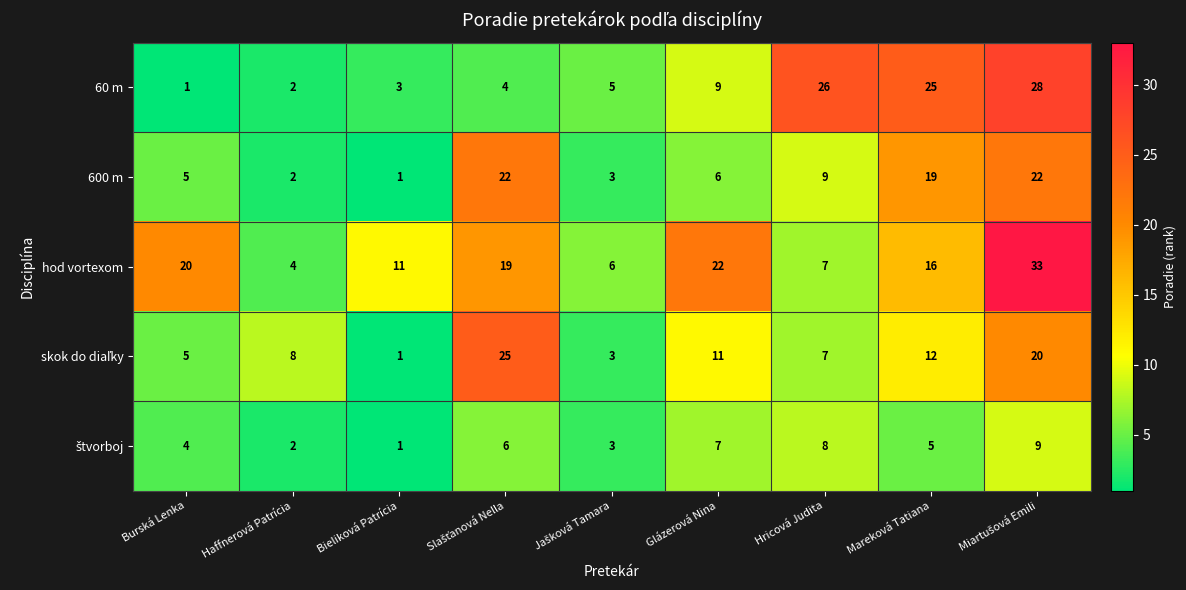

At which label is 60 m closest to 14?

Glázerová Nina